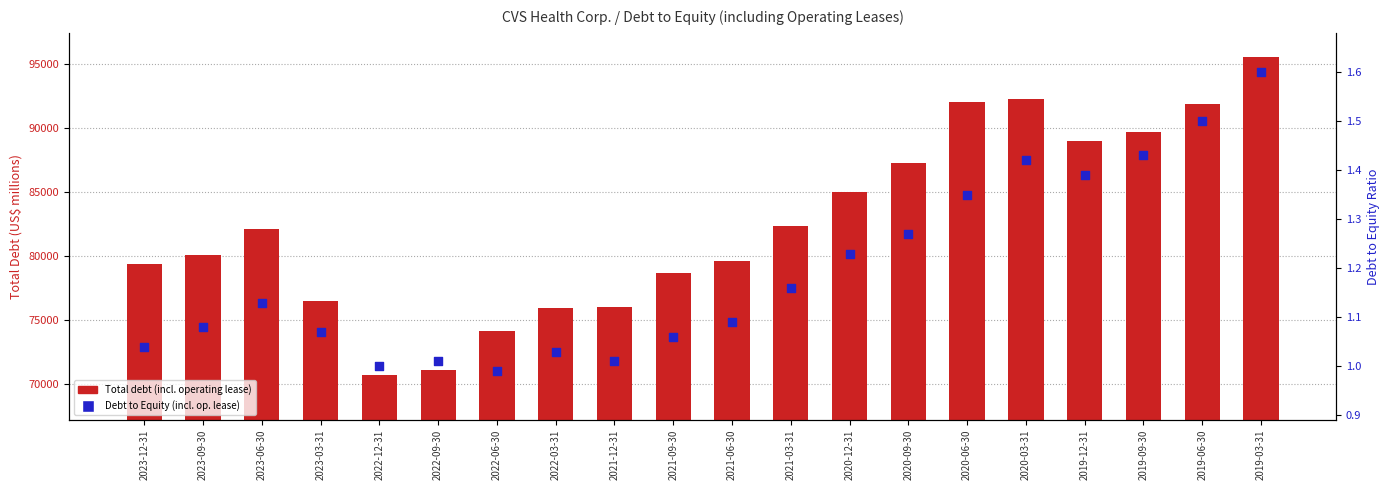

At how many categories does at least one series exceed 45230?

20